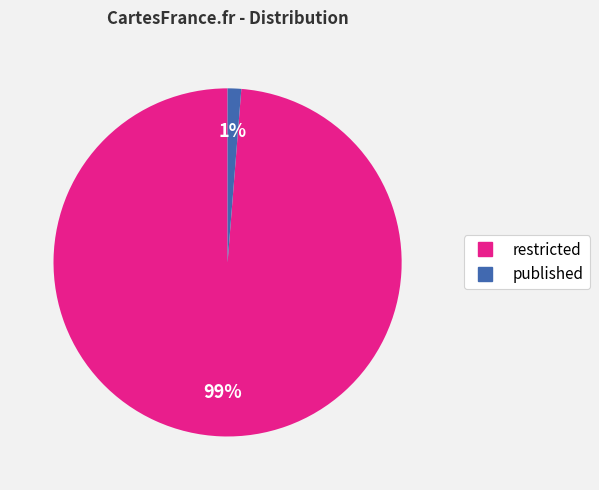

What percentage is the published slice, to the nearest percent?

1%